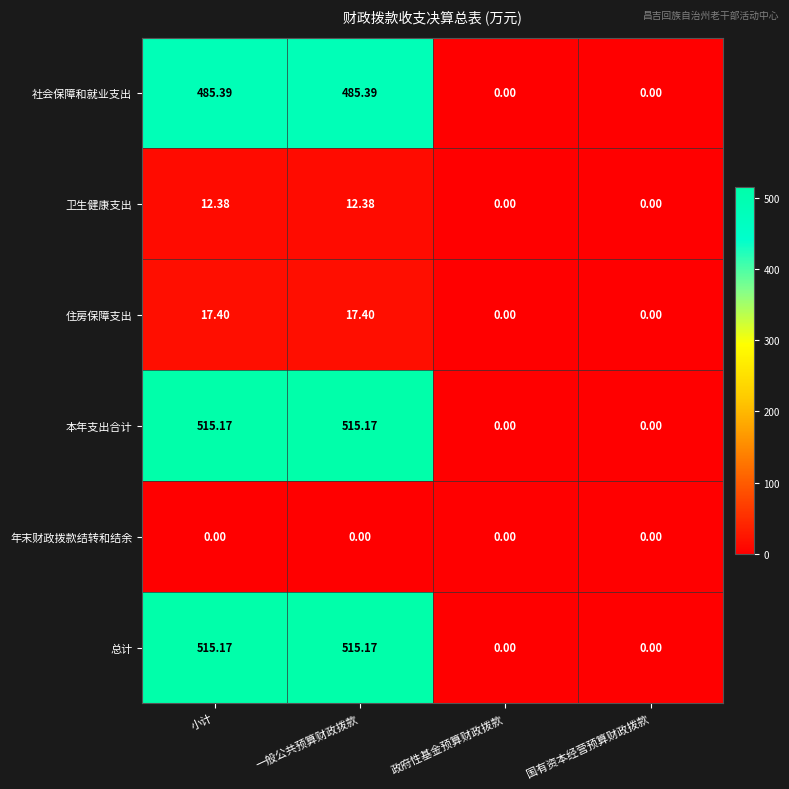

What is the maximum value shown in the chart?

515.2